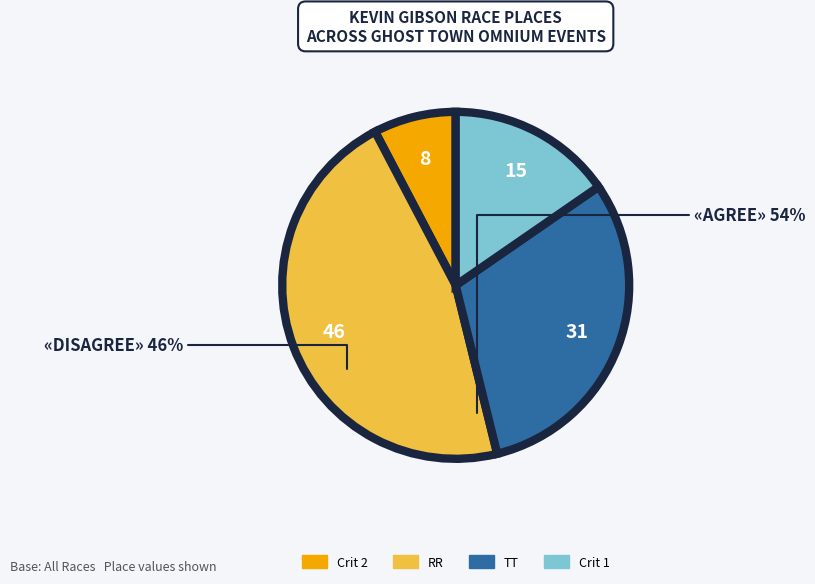

Is there any slice that represents more than half of the pie?

No